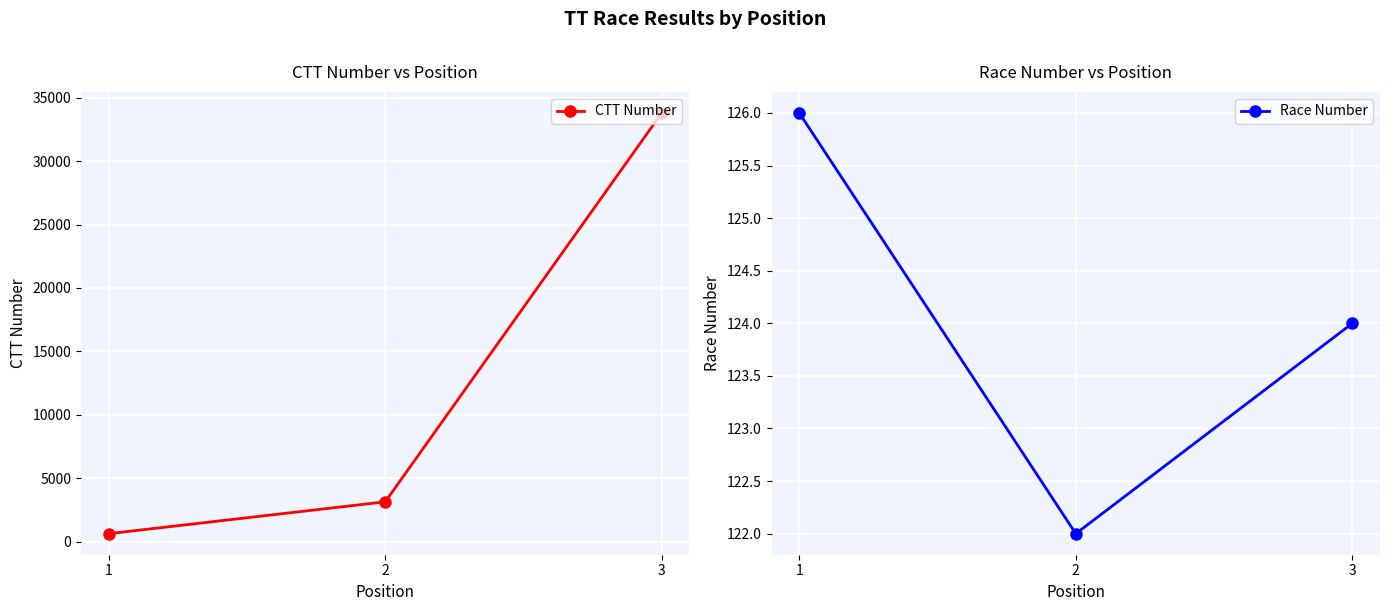

List the labels in order of CTT Number value, smallest first.

1, 2, 3